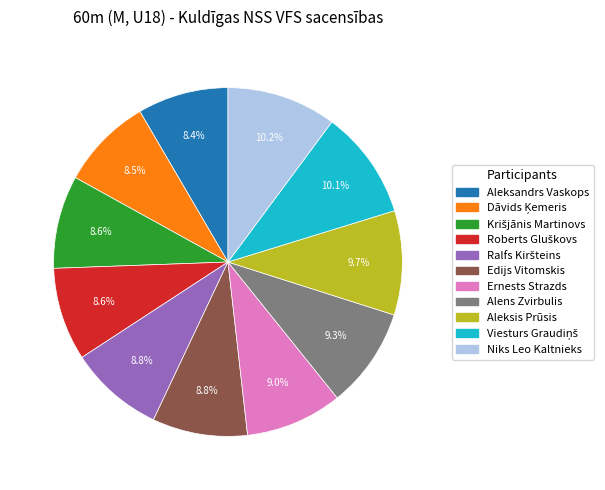

Is Edijs Vitomskis the majority of the pie?

No